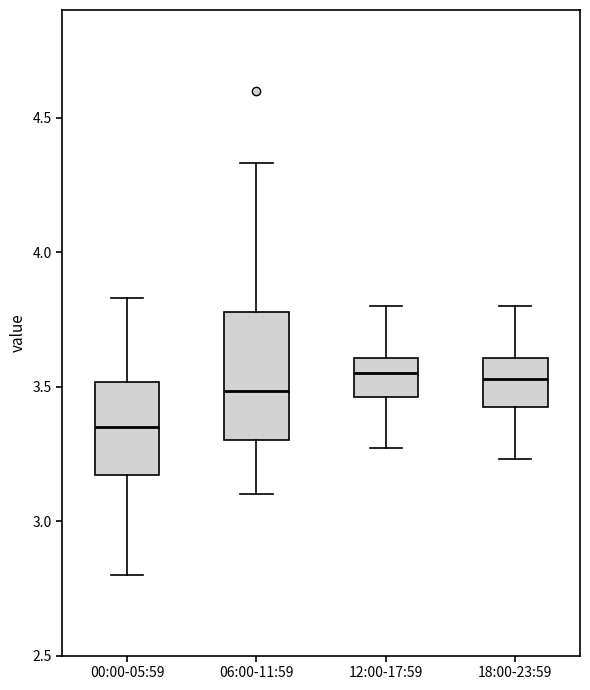

Which box has the lowest median line?

00:00-05:59